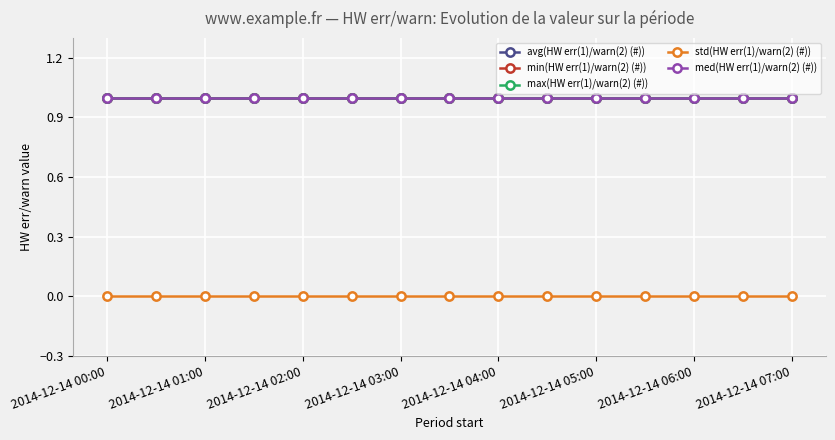

Is this an area chart (filled region under the line)?

No